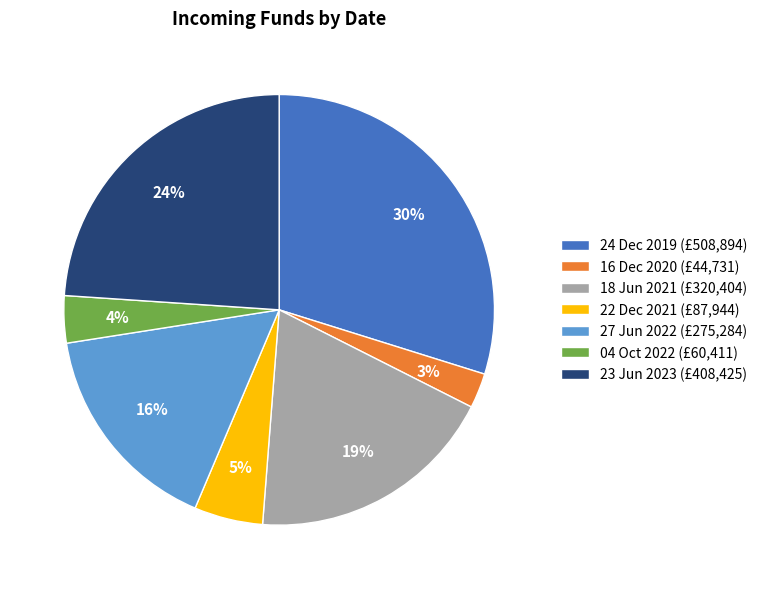

To the nearest percent, what is the combined percentage of 27 Jun 2022 and 16 Dec 2020?

19%